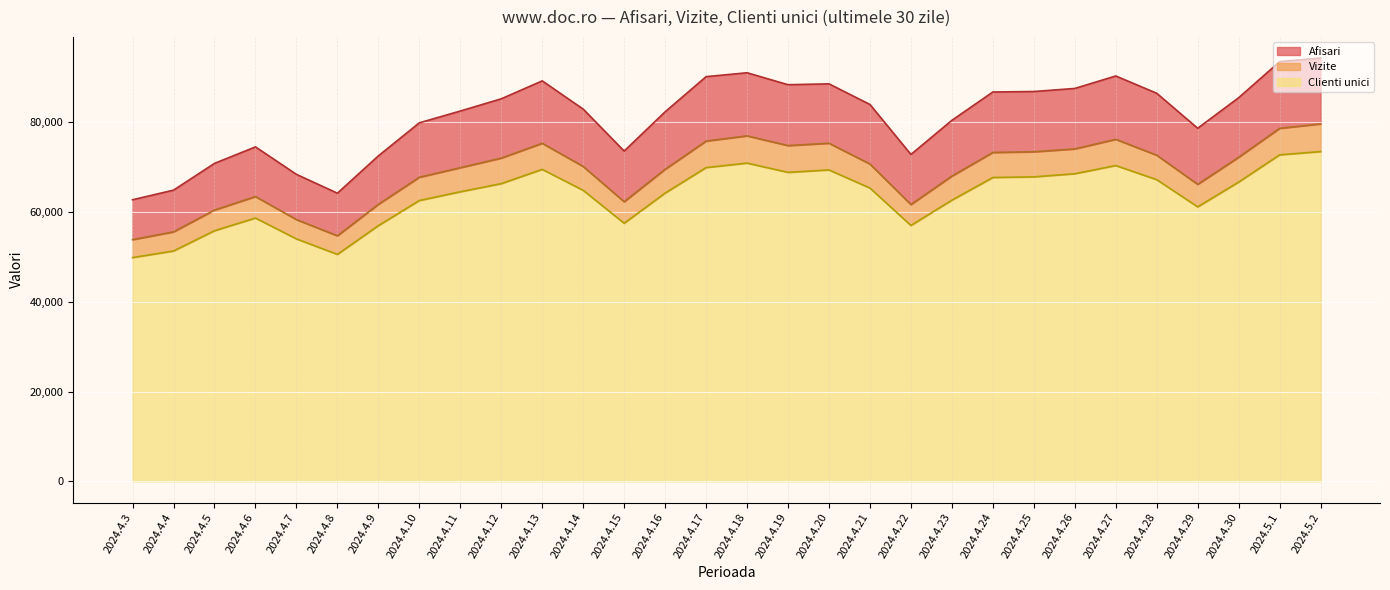

What is the difference between the highest and lowest values at 2024.4.9?

15540